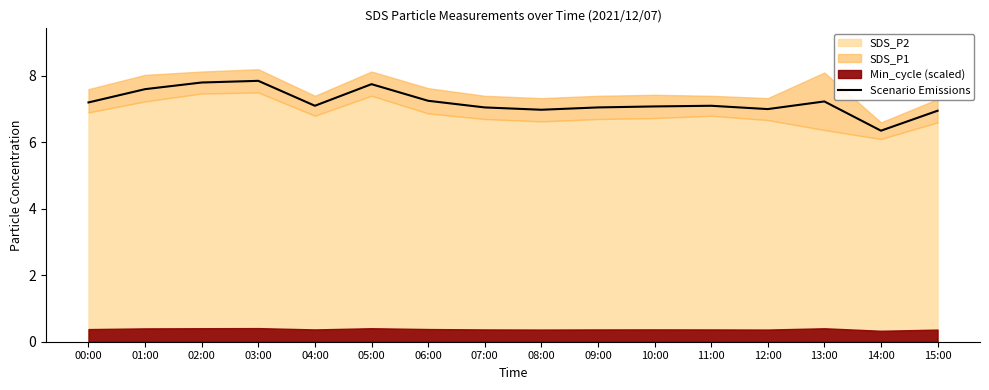

The value at 12:00 is 7.0. True or false?

True